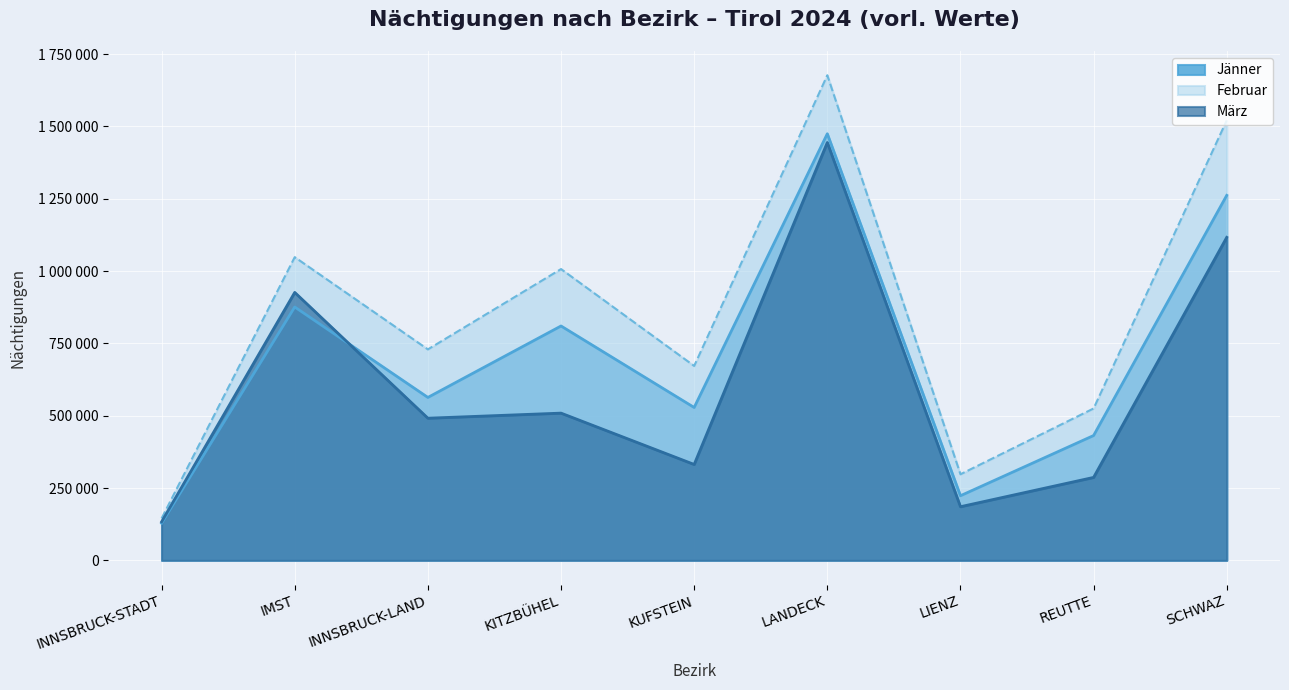

At how many categories does at least one series exceed 845412?

4